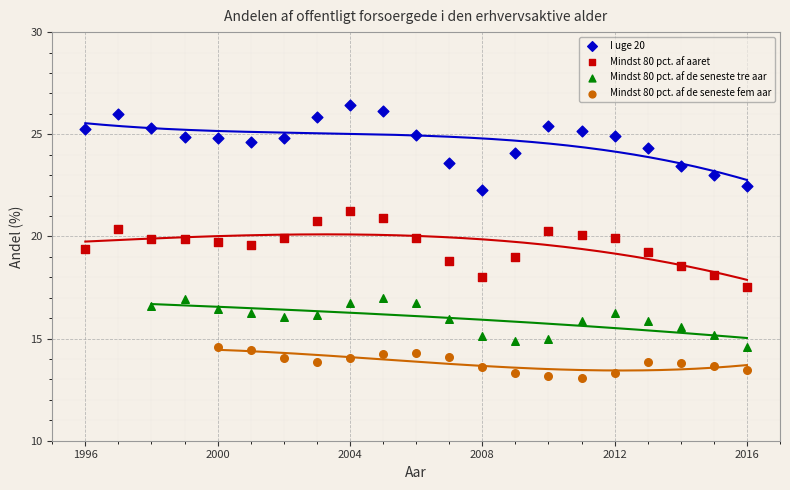

Which series has the largest Y range (max minus min)?

I uge 20